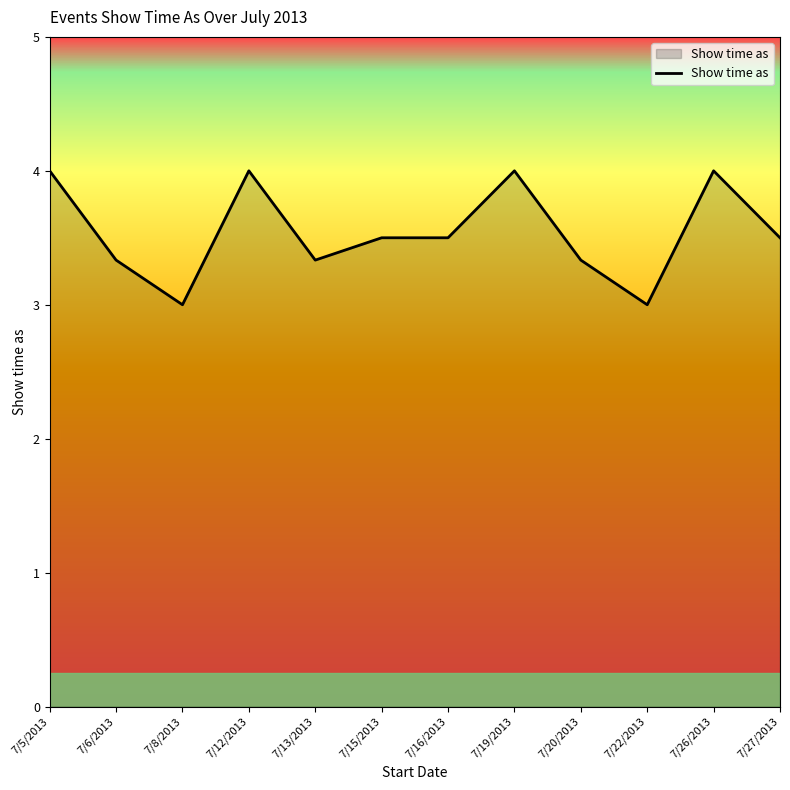

What is the maximum value shown in the chart?

4.0